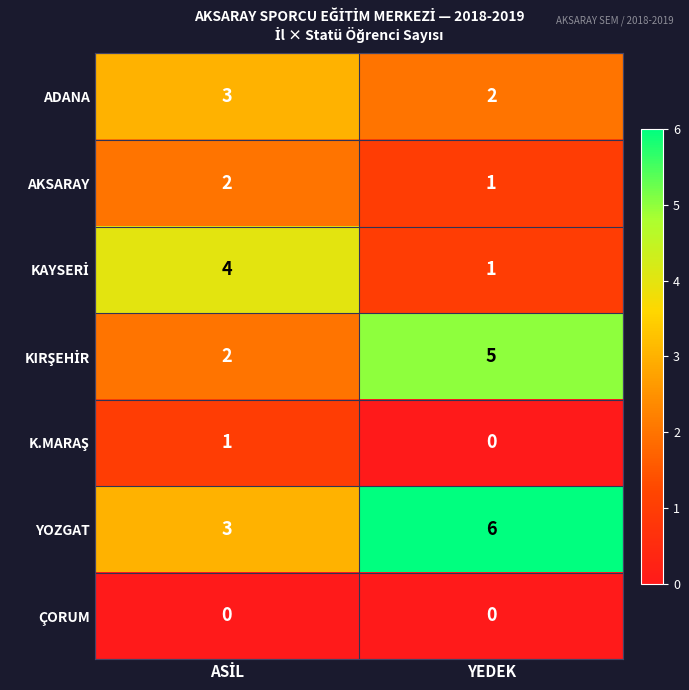

What is the spread (max minus min) of values at YEDEK?

6